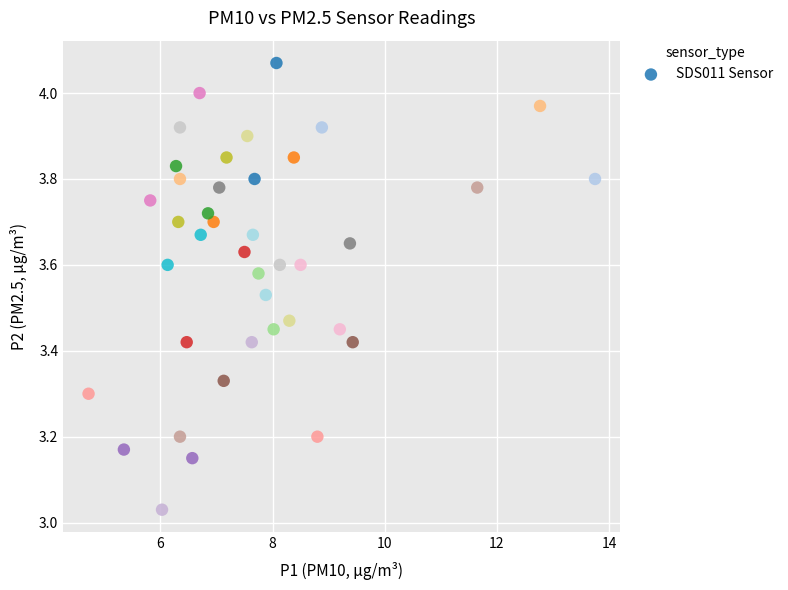

What is the range of X values (max minus min)?

9.0